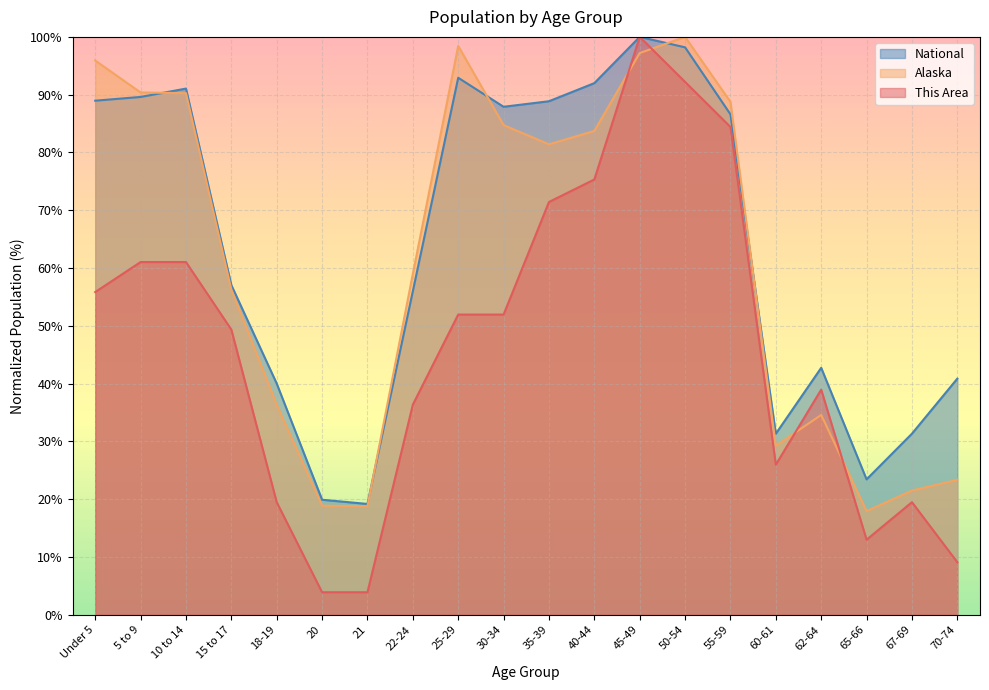

The National series shows 94.1 at 15 to 17. True or false?

False